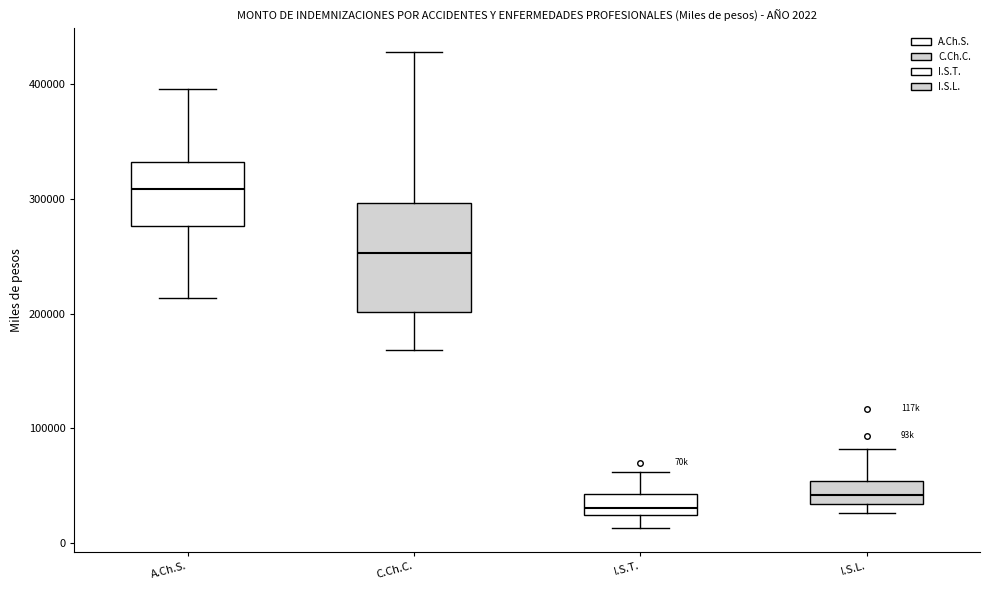

Comparing the boxes themselves (not the whiskers), which one is the tallest?

C.Ch.C.